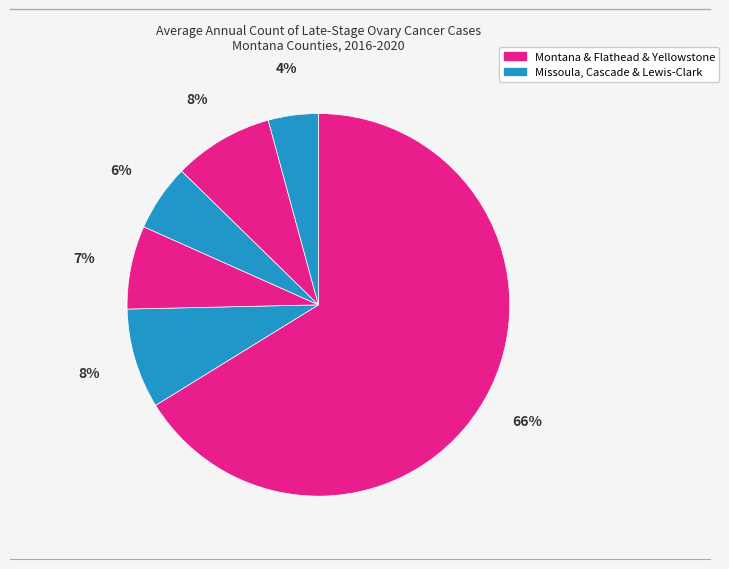

How many slices are in this pie chart?

6